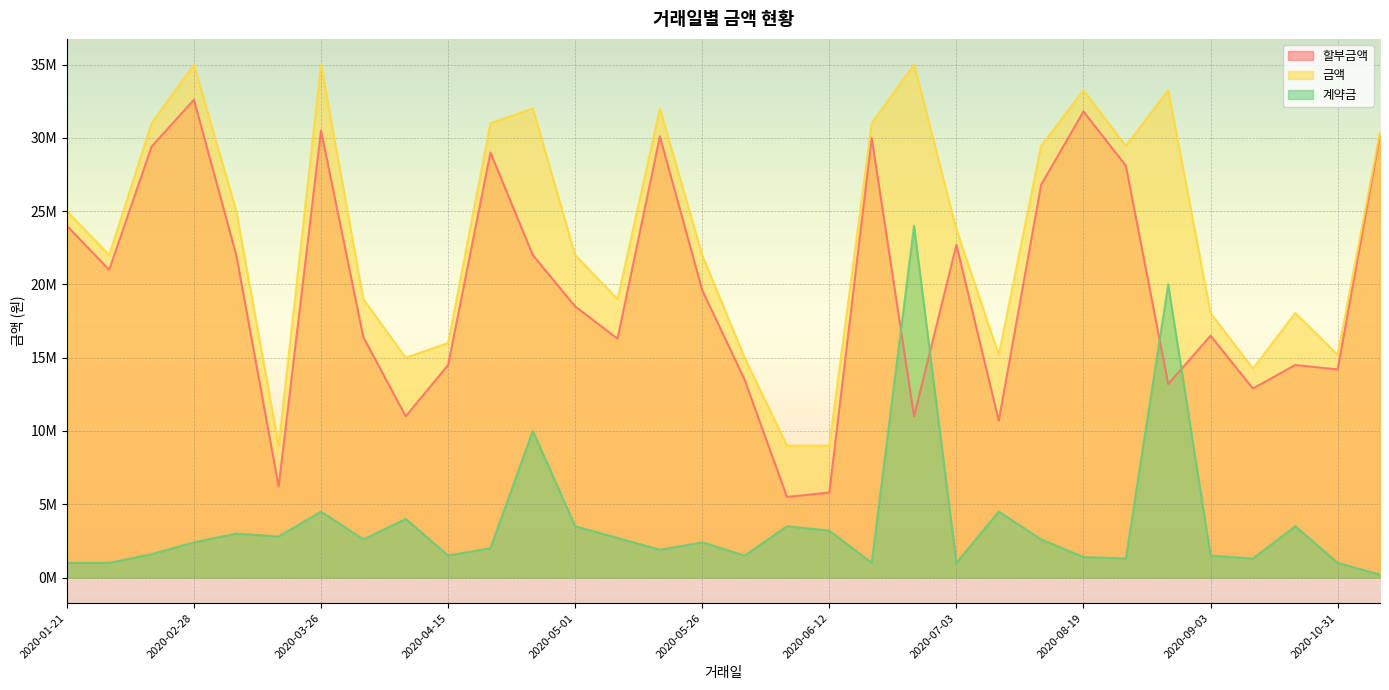

At how many categories does at least one series exceed 18892092?

21